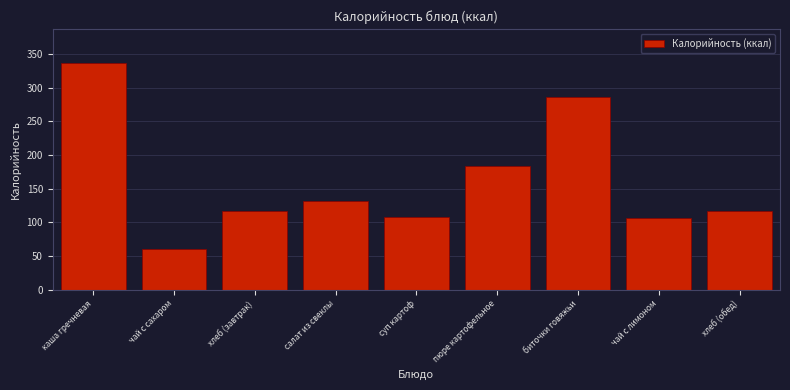

Reading left to right, list all the values displayed in this chart.

каша гречневая=337	чай с сахаром=60	хлеб (завтрак)=117	салат из свеклы=131	суп картоф=108	пюре картофельное=184	биточки говяжьи=286	чай с лимоном=106	хлеб (обед)=117